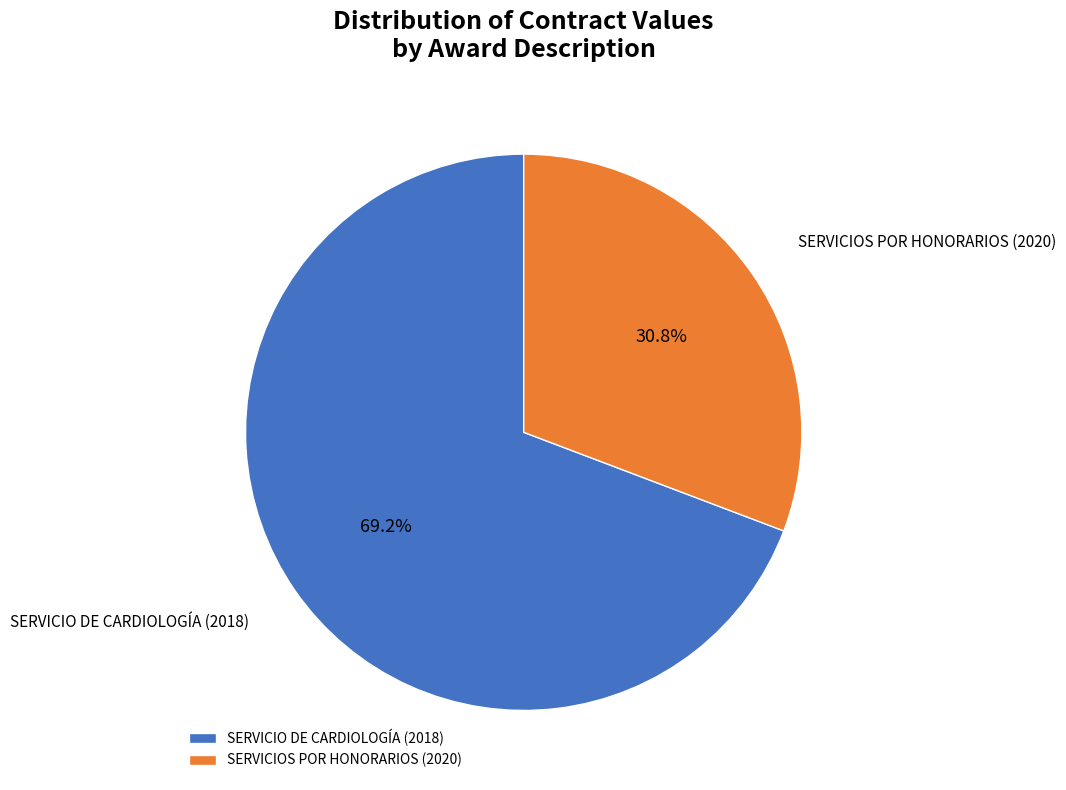

Which slice is the largest?

SERVICIO DE CARDIOLOGÍA (2018)